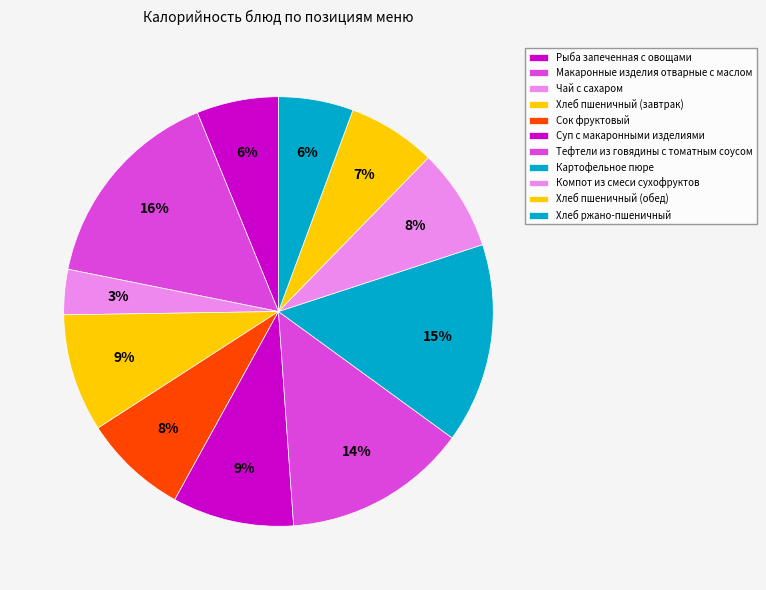

How many slices are in this pie chart?

11